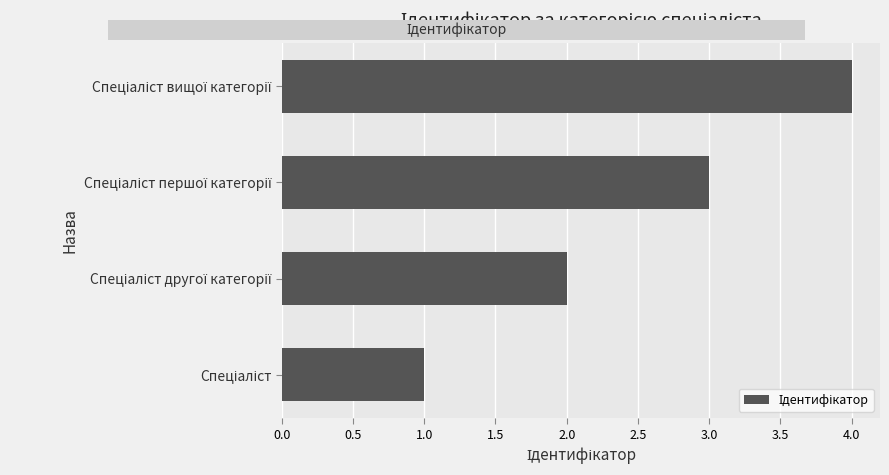

The value at Спеціаліст другої категорії is 3. True or false?

False